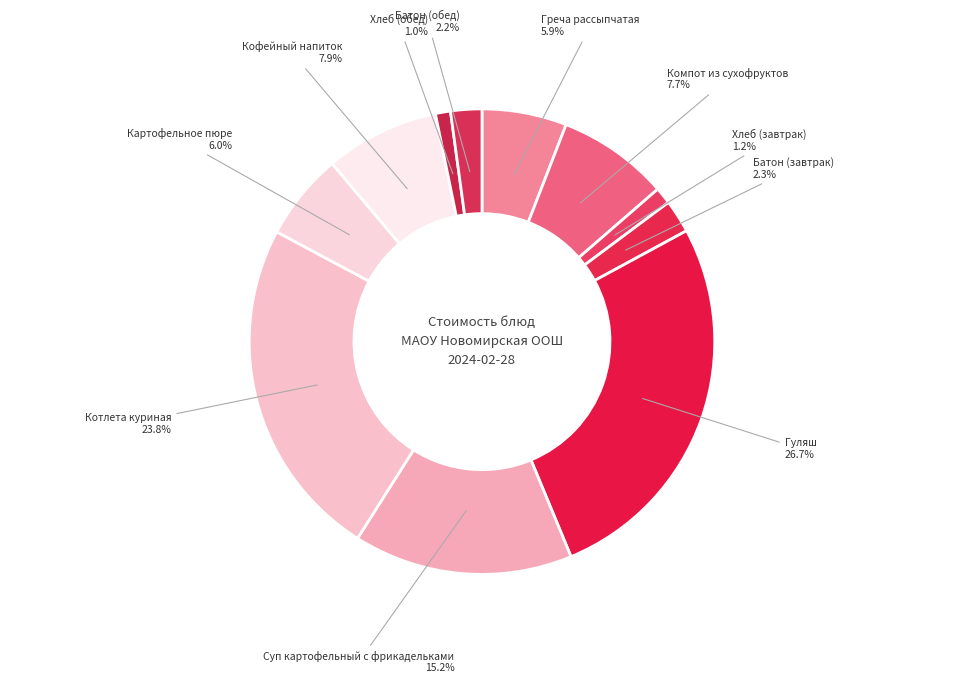

How many slices are in this pie chart?

11